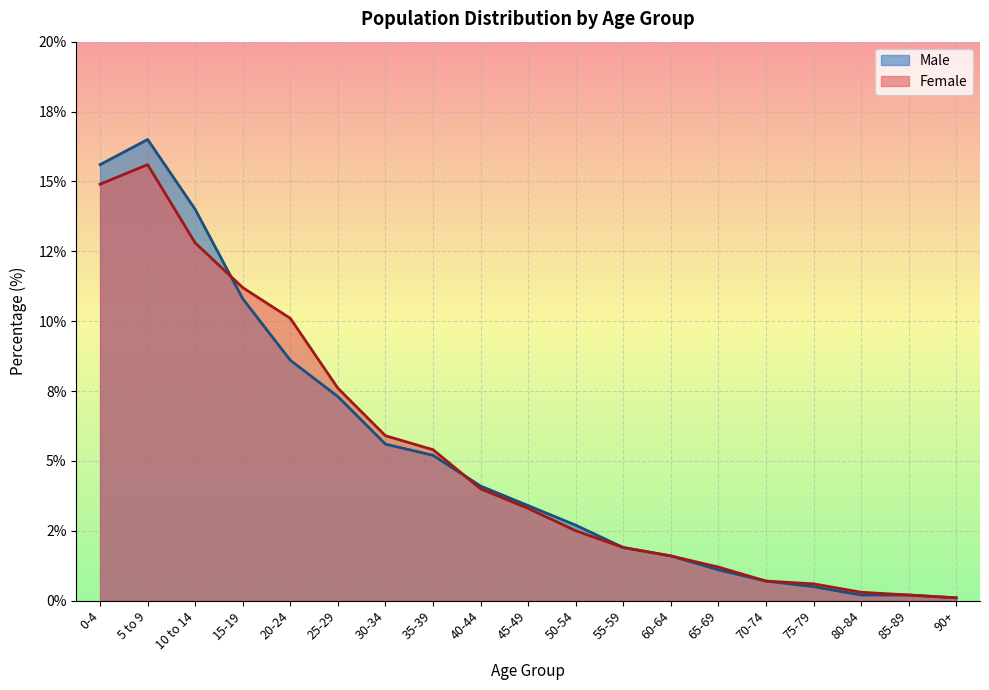

Which series has the largest total across all categories?

Male